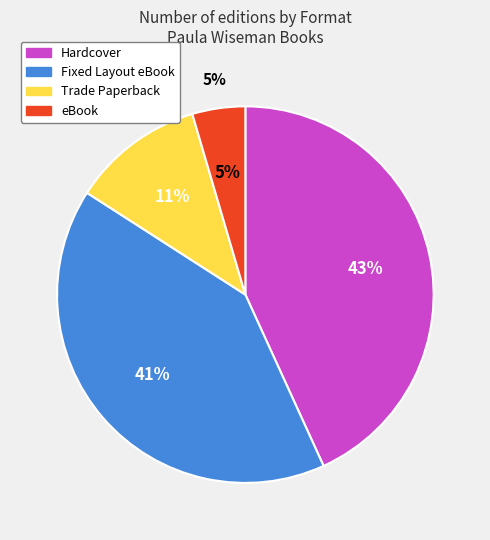

Does any single category account for the majority?

No